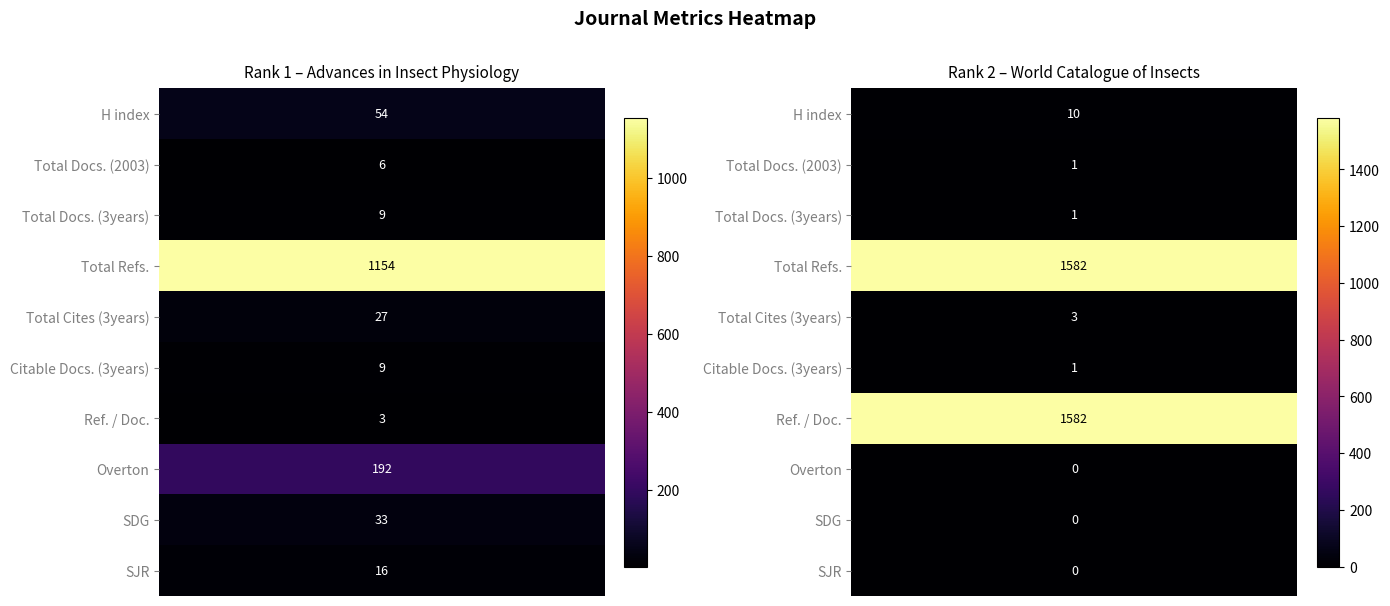

What is the highest value of the Rank 1 - Advances in Insect Physiology series?

1154